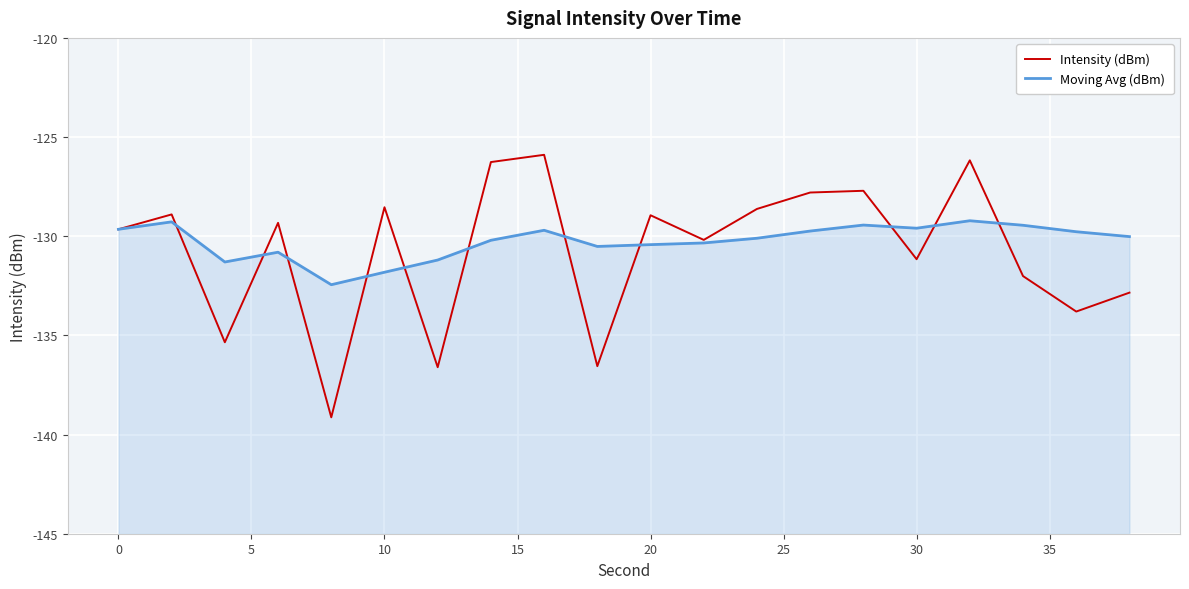

What is the value of the Moving Avg (dBm) point at the 20th from the left?

-130.0